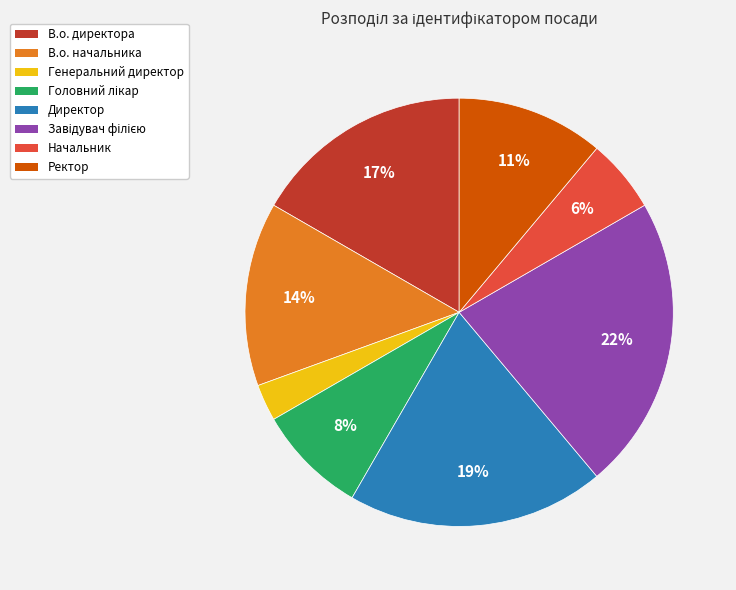

To the nearest percent, what is the difference between the largest and smallest slice percentages?

19%